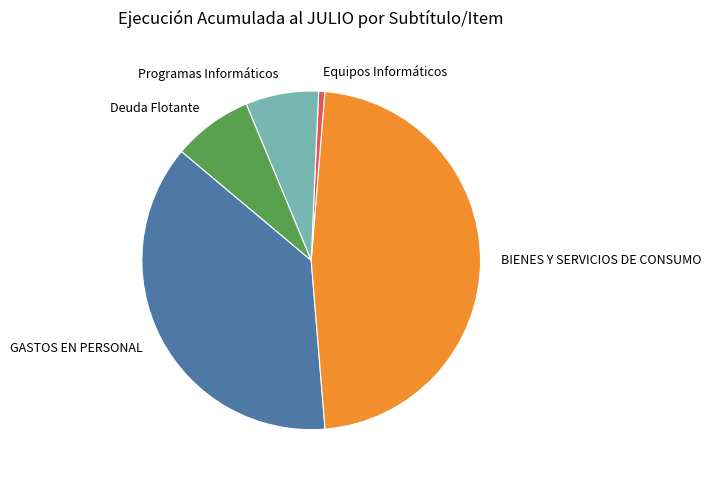

Is there a majority slice in this chart?

No